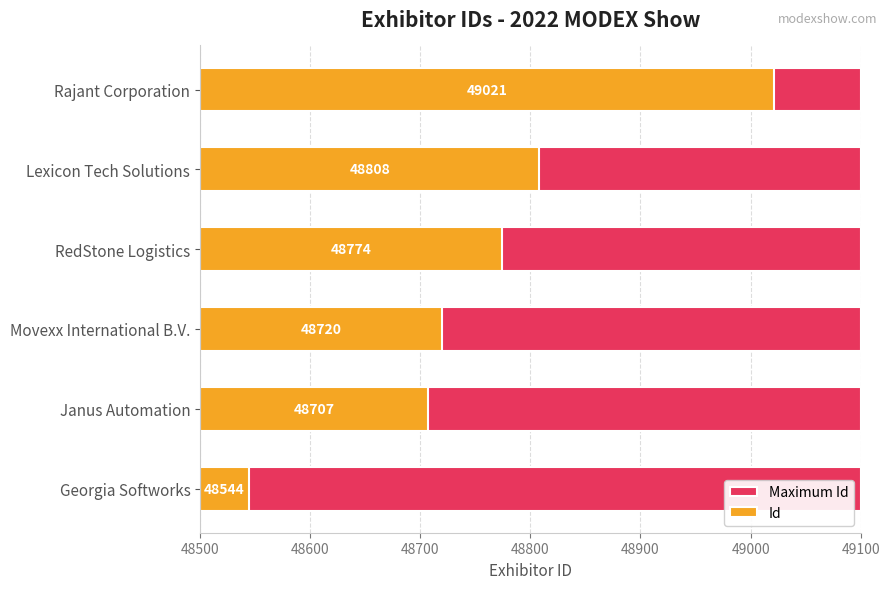

The Id series shows 220.0 at Movexx International B.V.. True or false?

True